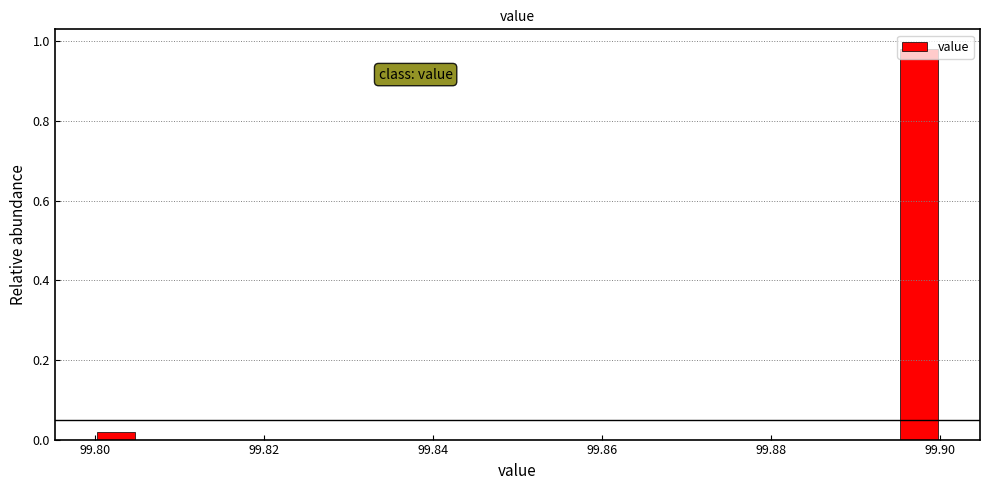

Around what value on the x-axis is the tallest bar? Give the approximate position of its centre, as read against the axis.

99.898